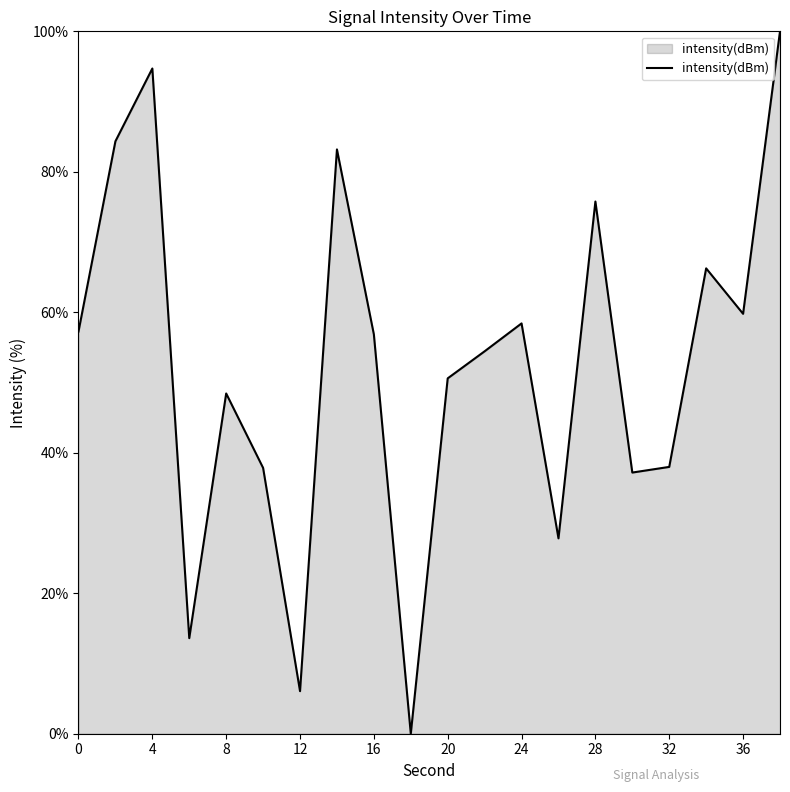

What is the greatest value displayed?

100.0